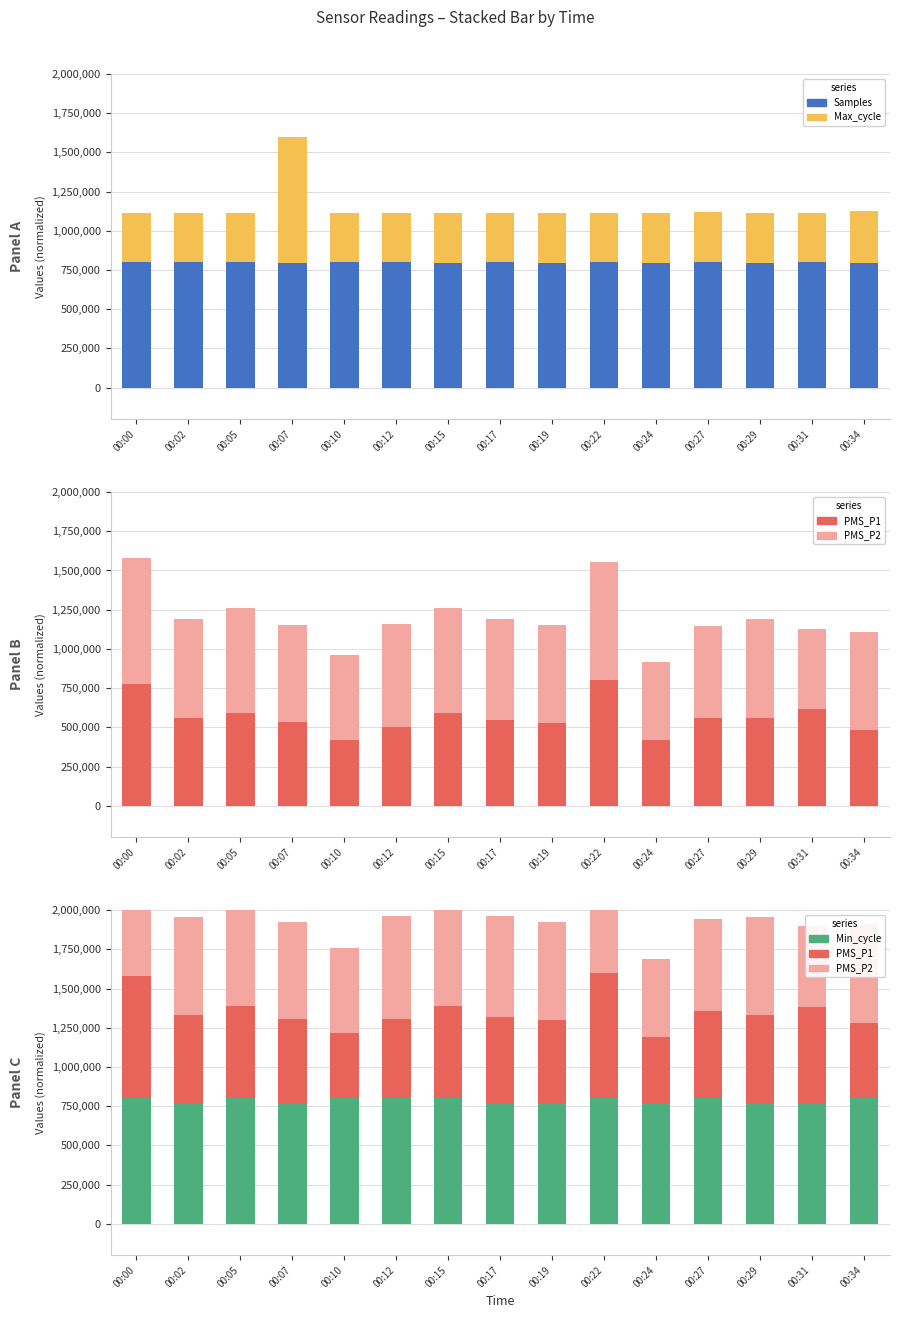

Is the value of PMS_P1 at 00:31 greater than the value of Samples at 00:15?

No